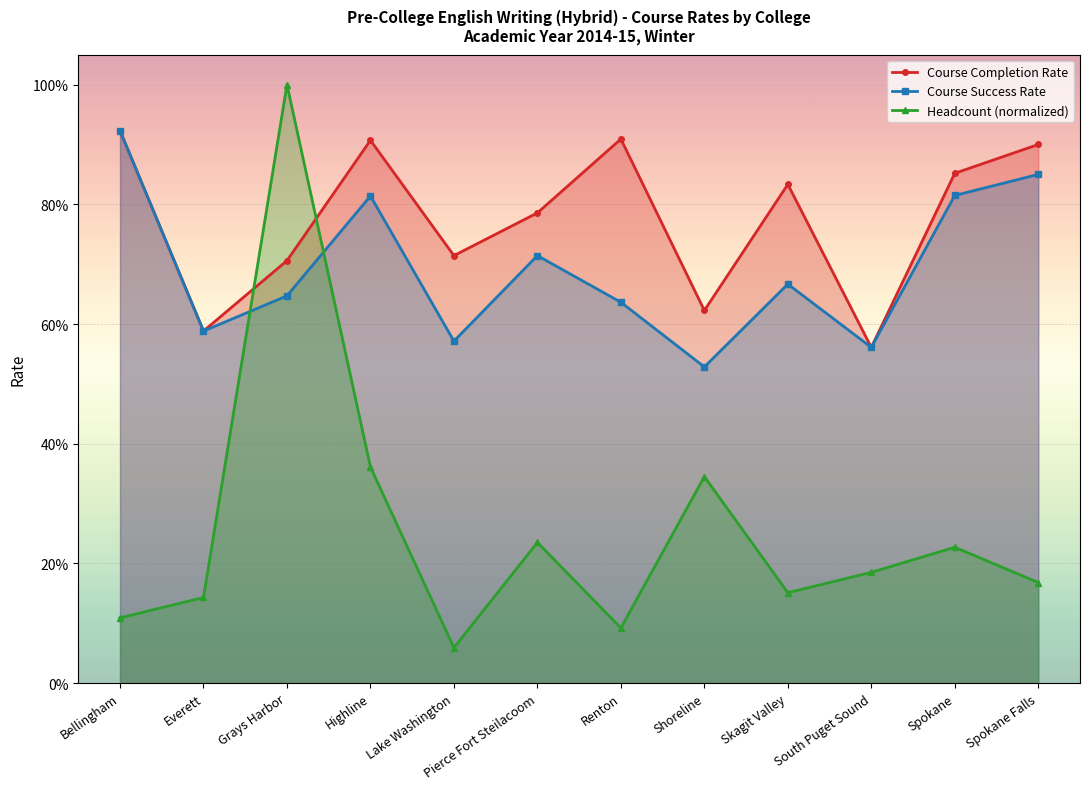

Which category has the lowest value in the Course Completion Rate series?

South Puget Sound